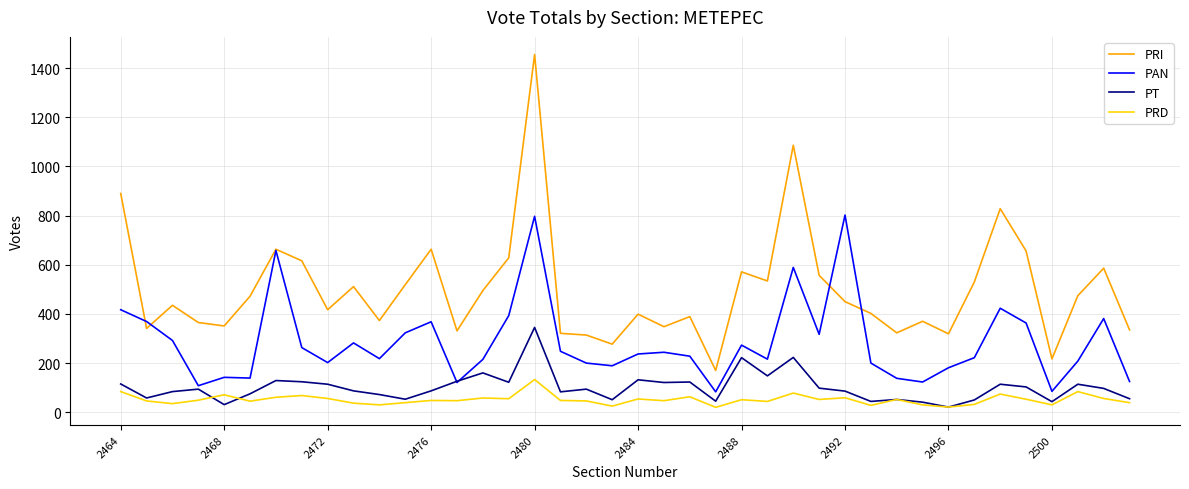

Count the number of data series in this chart.

4